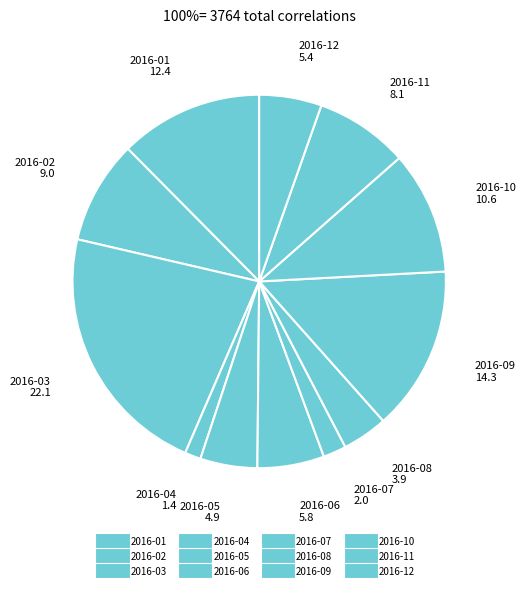

How many slices are in this pie chart?

12